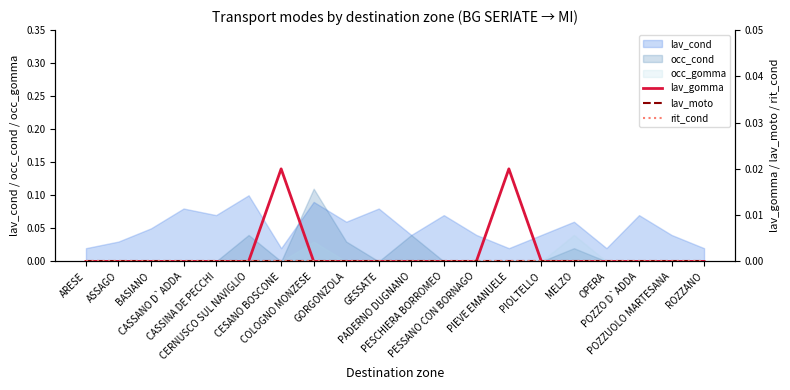

What is the label of the 16th point from the right?

CASSINA DE PECCHI